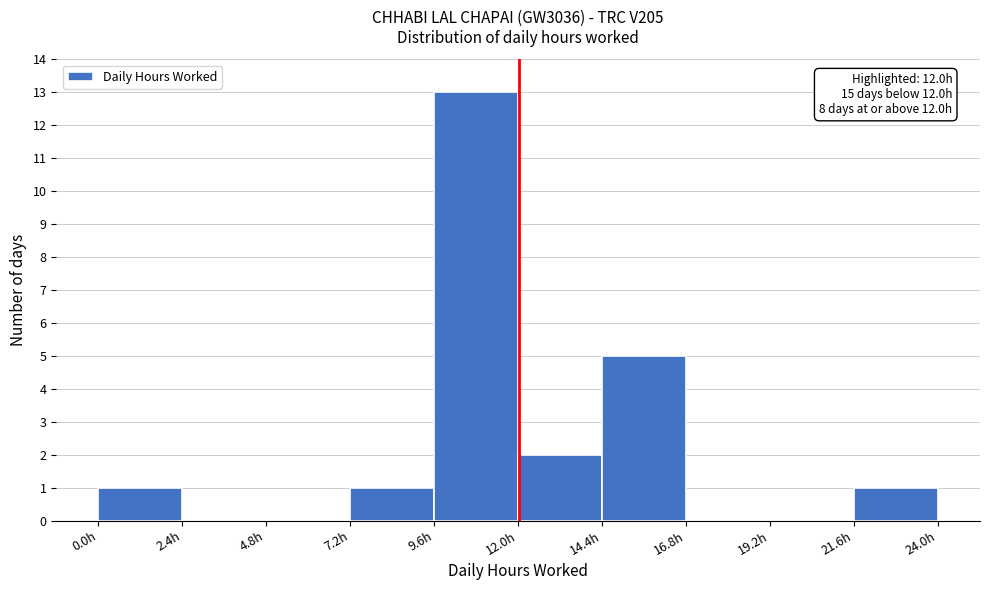

Which range on the x-axis has the tallest bar?

9.5 to 12.0